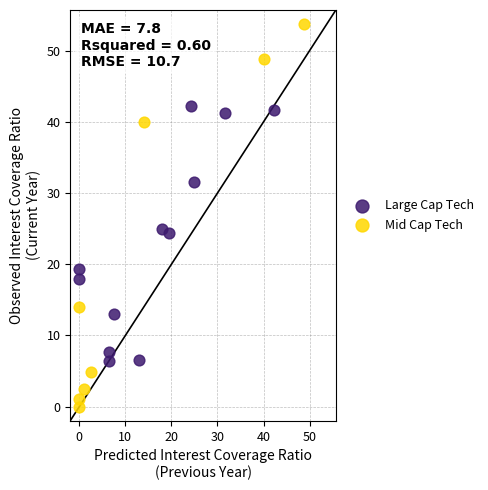

Which series contains the highest Y value?

Mid Cap Tech